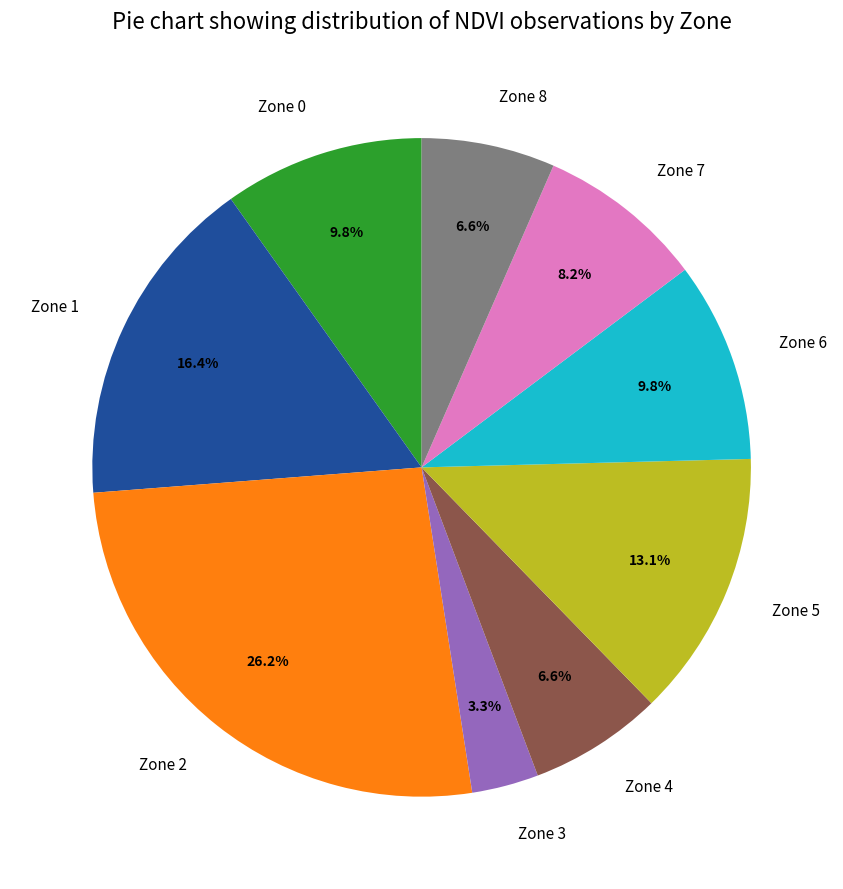

To the nearest percent, what percentage of the pie is Zone 0?

10%